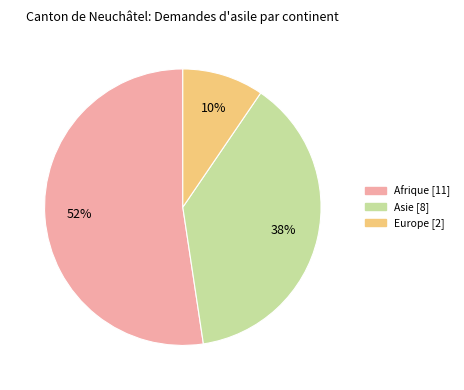

To the nearest percent, what is the average slice percentage?

33%